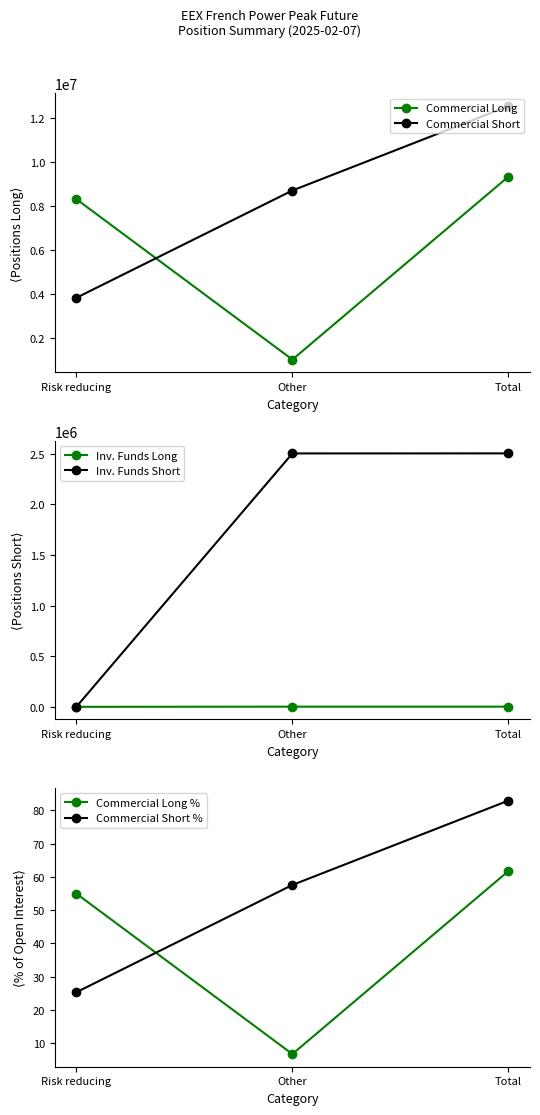

How many data points in Commercial Short are above 8712060?

1